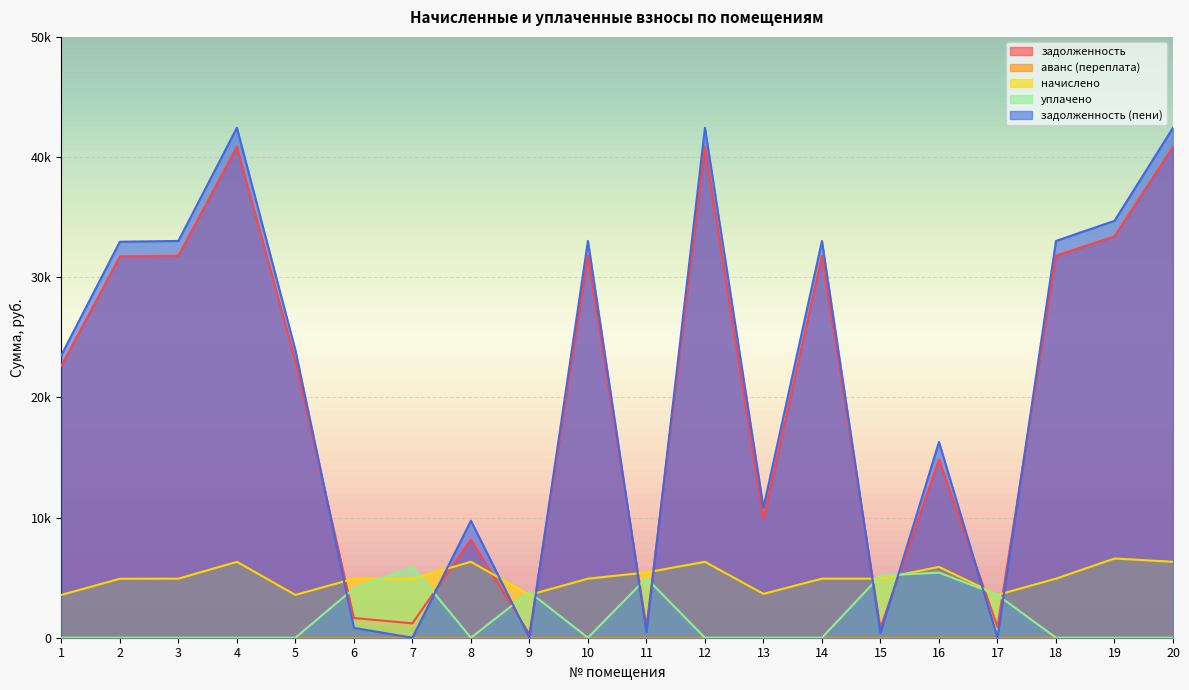

Which series has the largest total across all categories?

задолженность (пени)